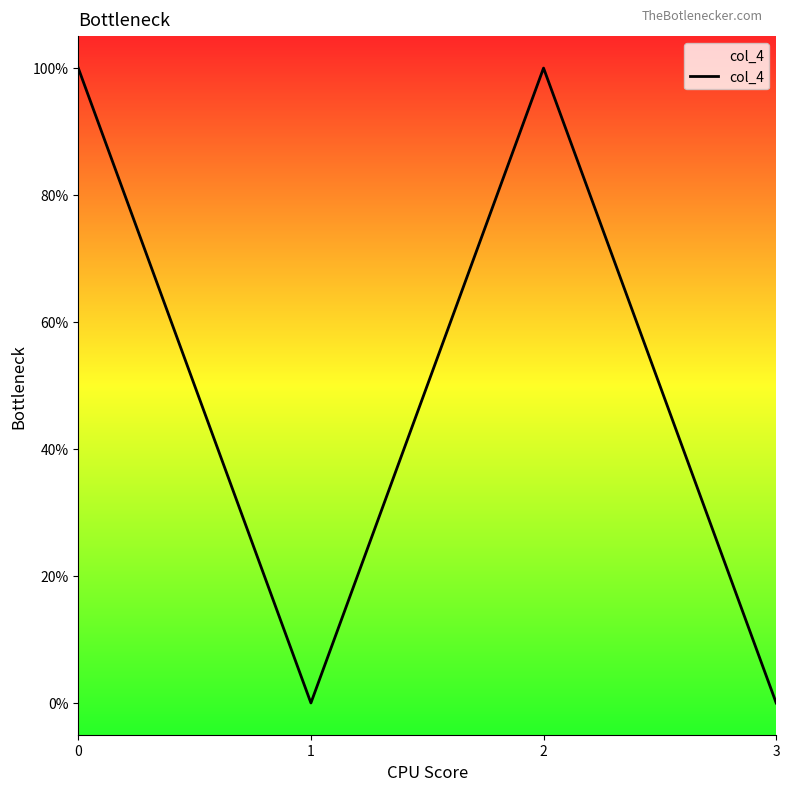

Which category has the lowest value across all series?

1